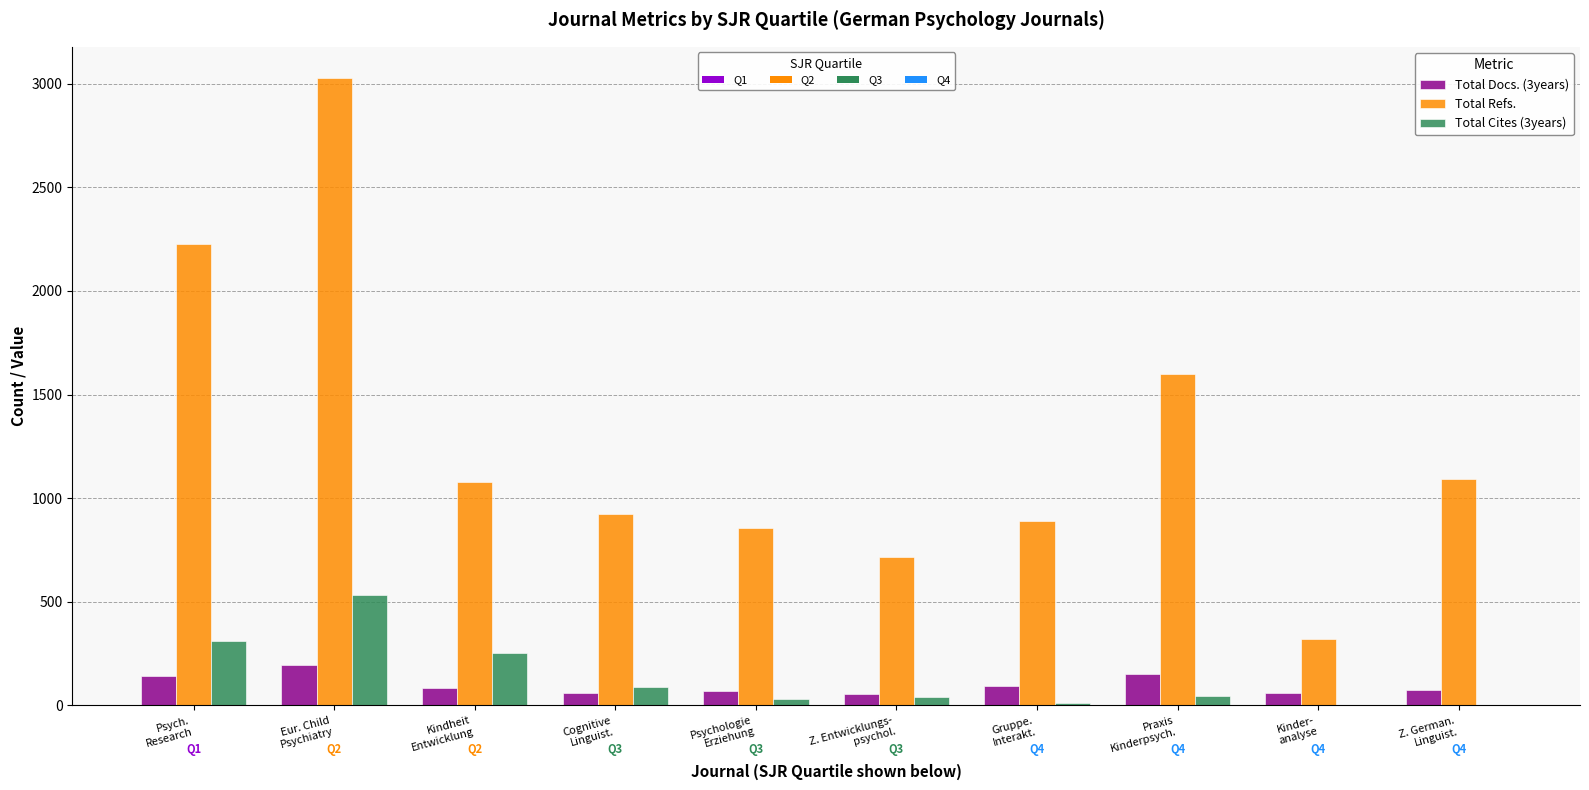

Are the bars horizontal?

No